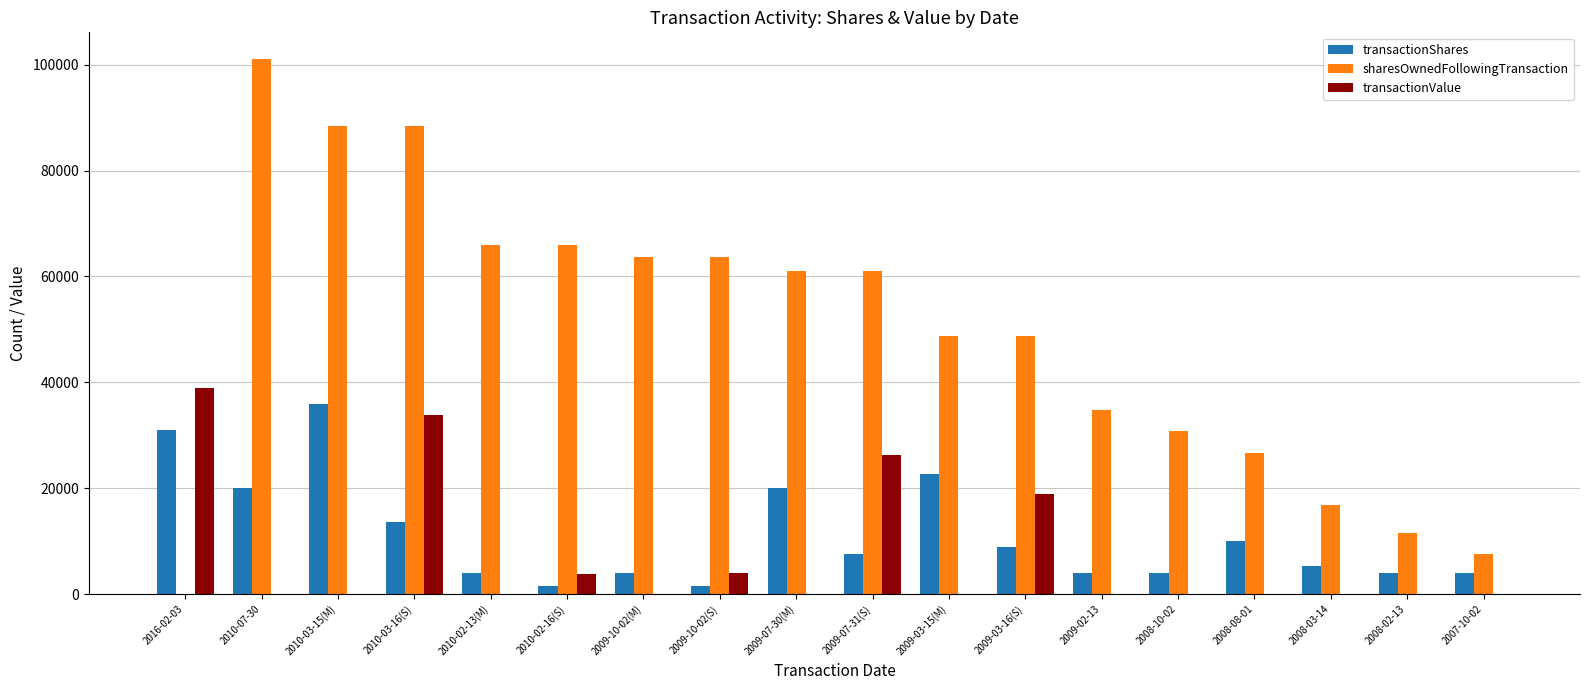

How many series are shown in this chart?

3